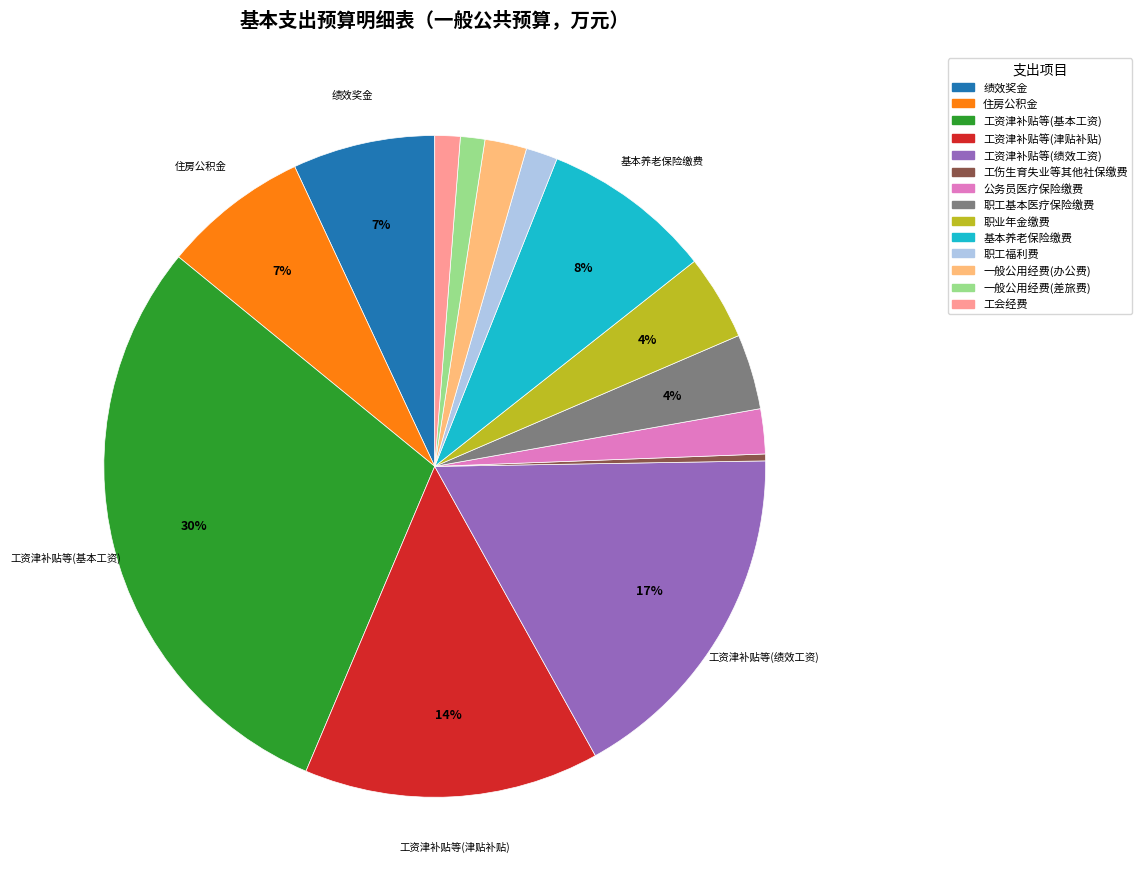

Which category has the biggest portion of the pie?

工资津补贴等(基本工资)